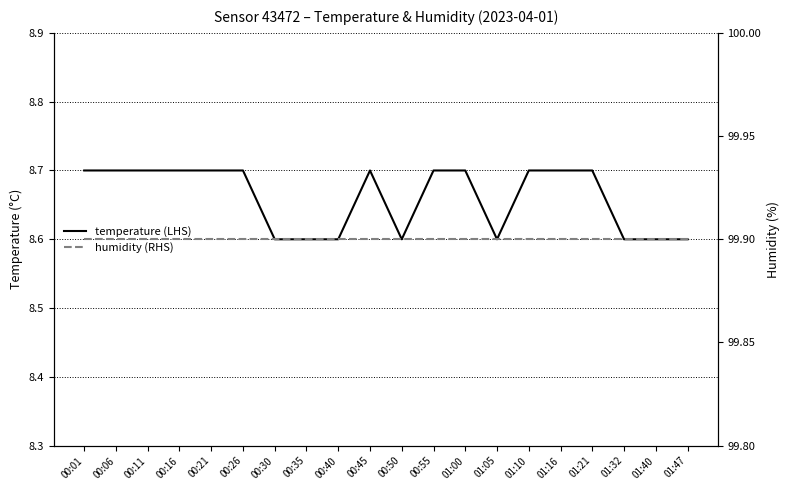

At which label is humidity (RHS) closest to 99?

00:01